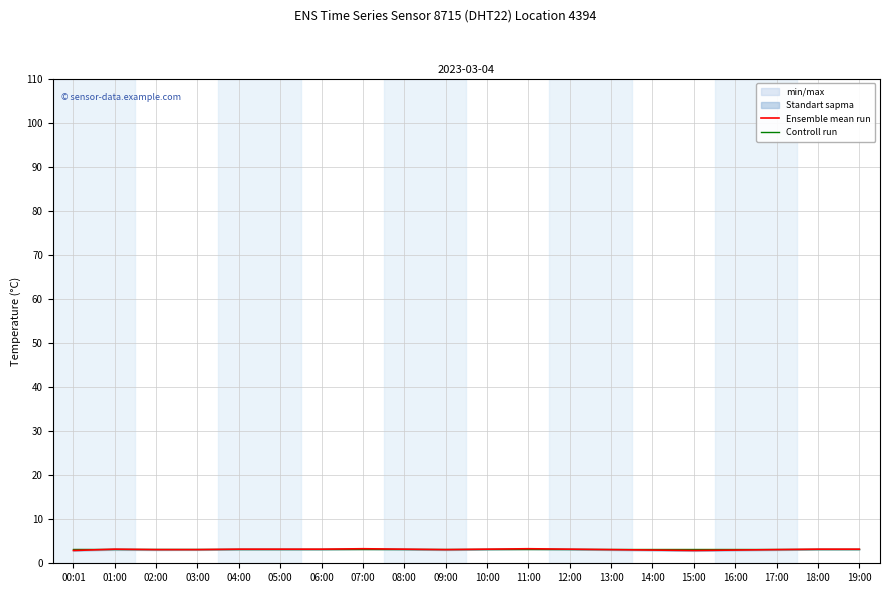

What is the total value across all series at 18:00?

6.4